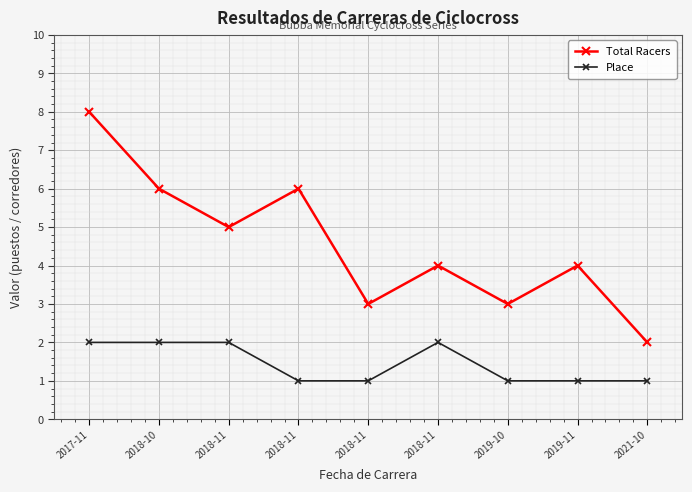

How many data points does each series have?

9